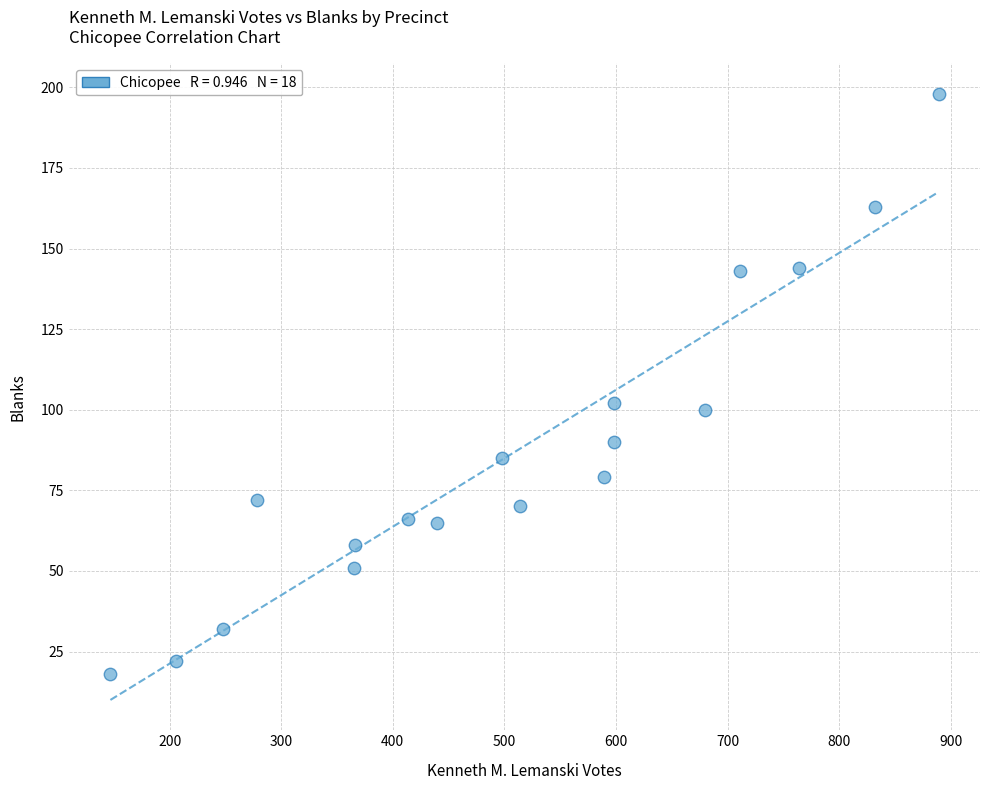

What is the range of X values (max minus min)?

742